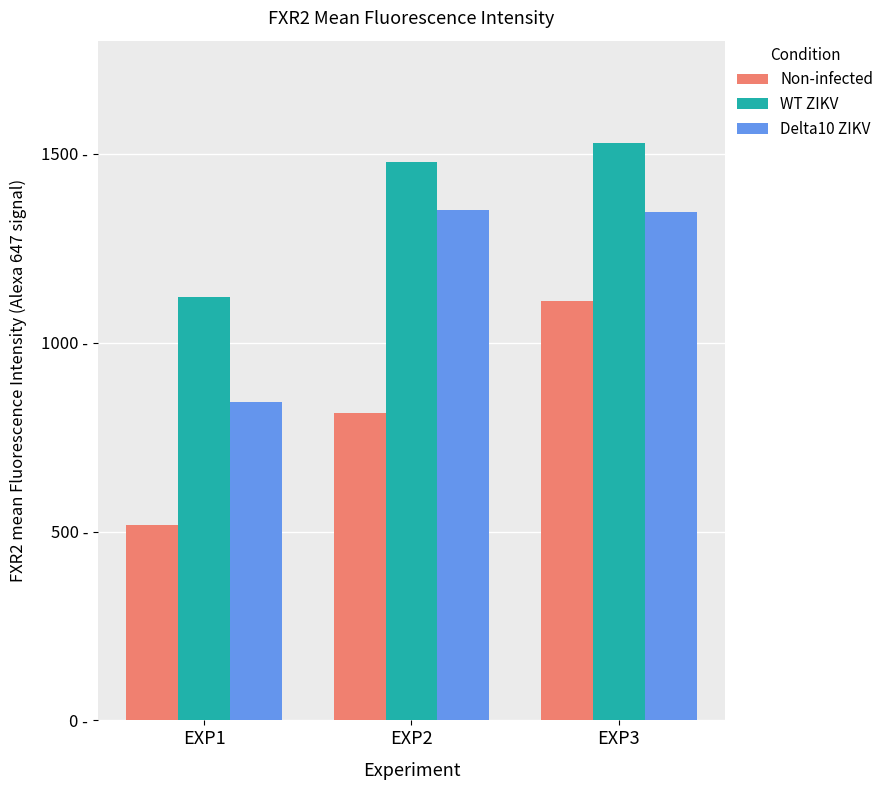

Read the Delta10 ZIKV value at EXP3.

1346.3